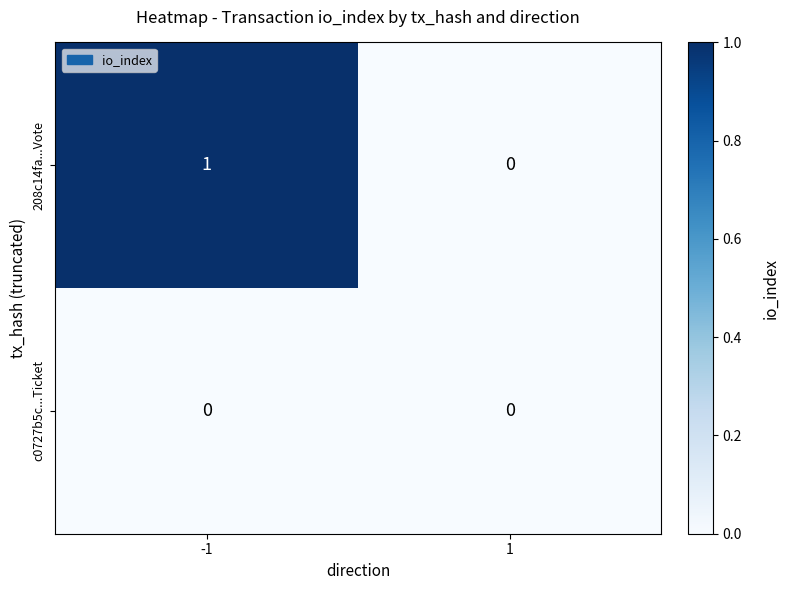

Is the value of 208c14fa...Vote at -1 greater than the value of c0727b5c...Ticket at -1?

Yes